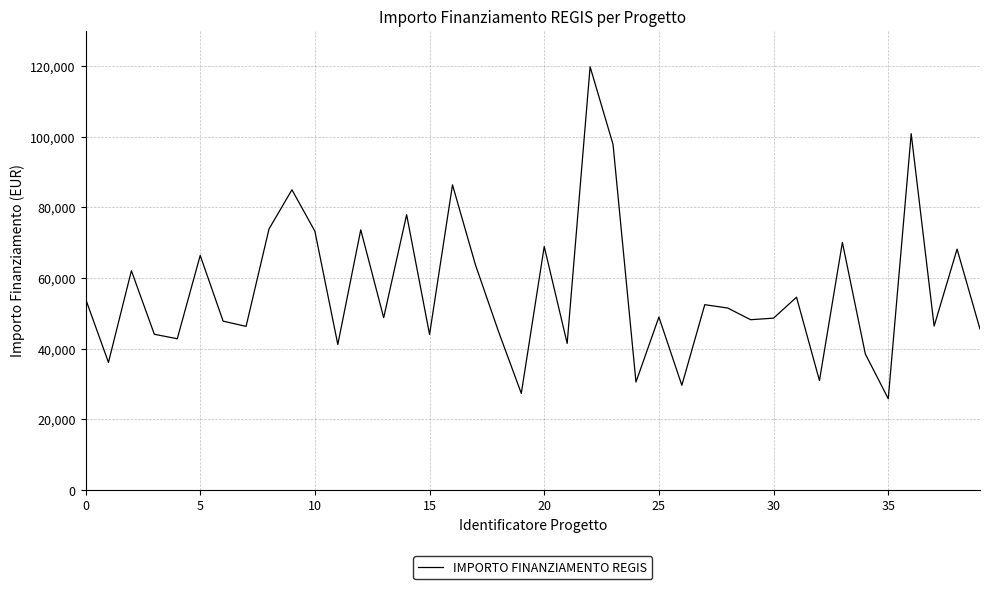

What is the difference between the maximum and minimum values?

93941.0